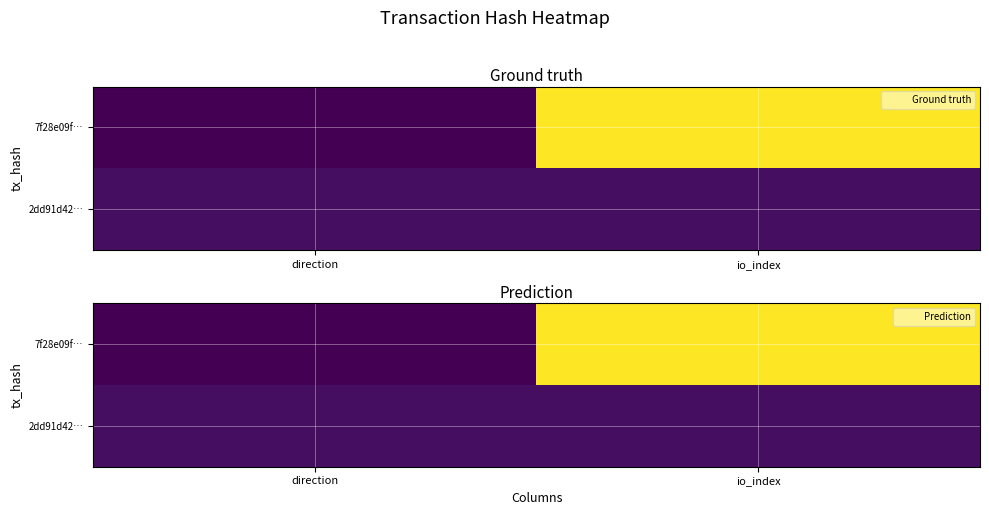

What is the sum of all 7f28e09f… values?

51